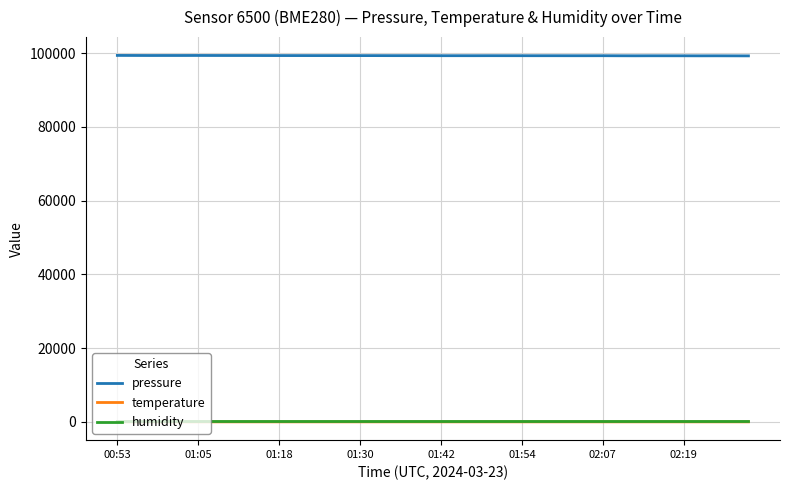

Count the number of data series in this chart.

3